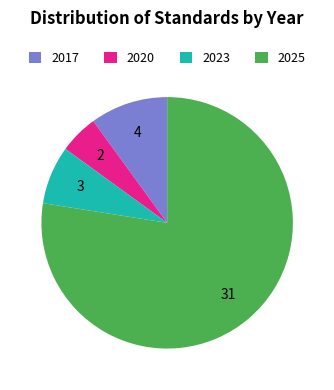

Rank the categories by value from highest to lowest.

2025, 2017, 2023, 2020